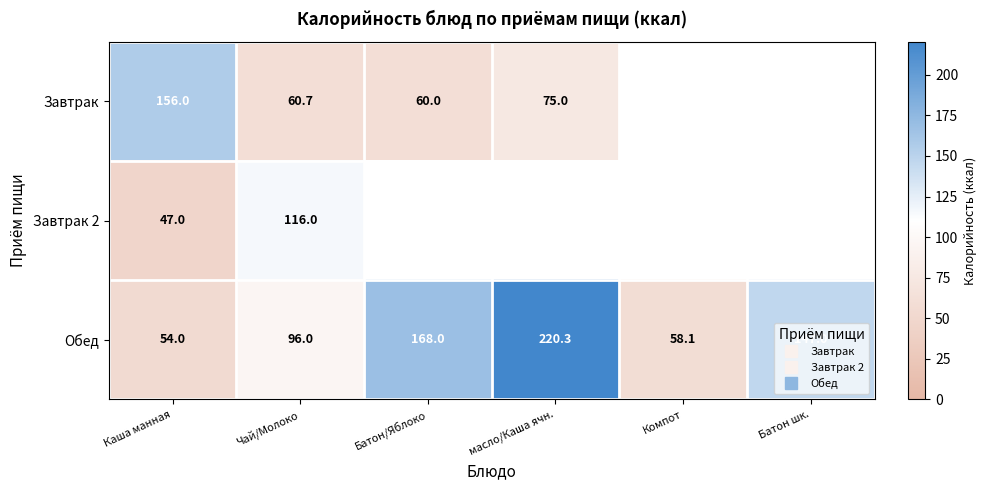

At Каша манная, list the series in order from smallest to largest.

Завтрак 2, Обед, Завтрак